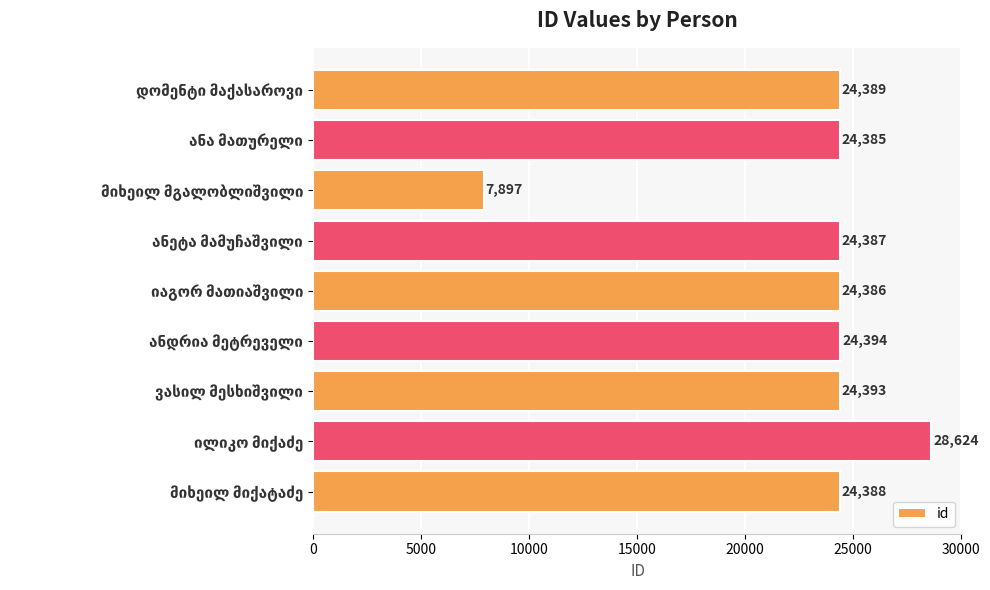

What is the difference between the maximum and minimum values?

20727